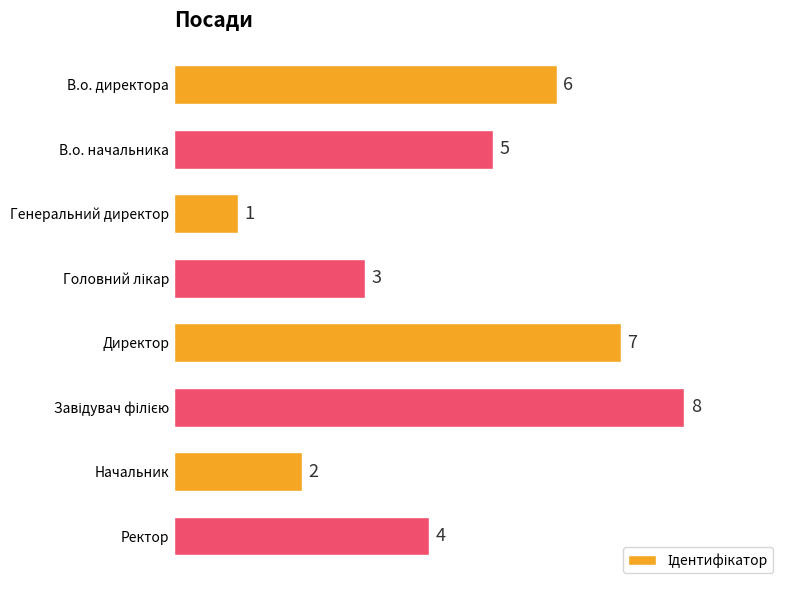

What is the sum of all values?

36